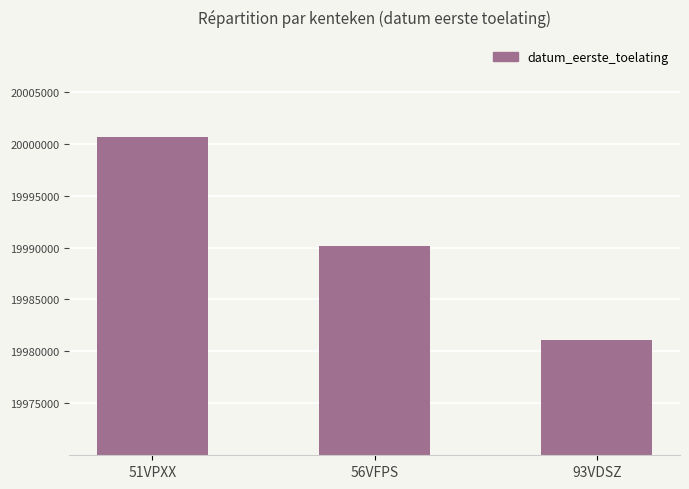

Does the chart contain stacked bars?

No